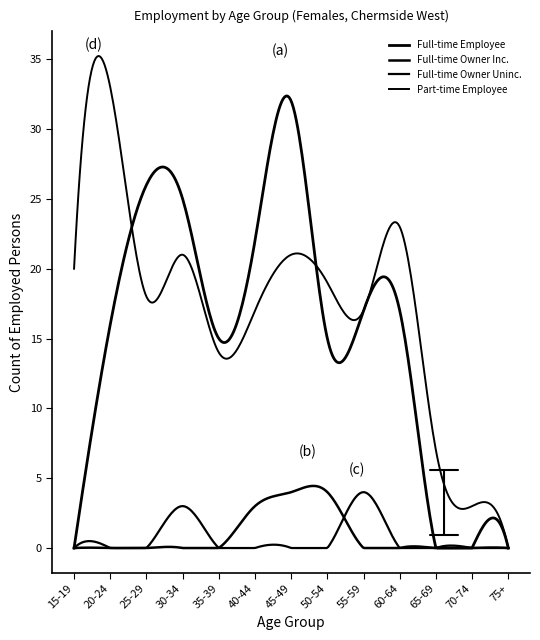

Does the chart display data point markers on the line(s)?

No